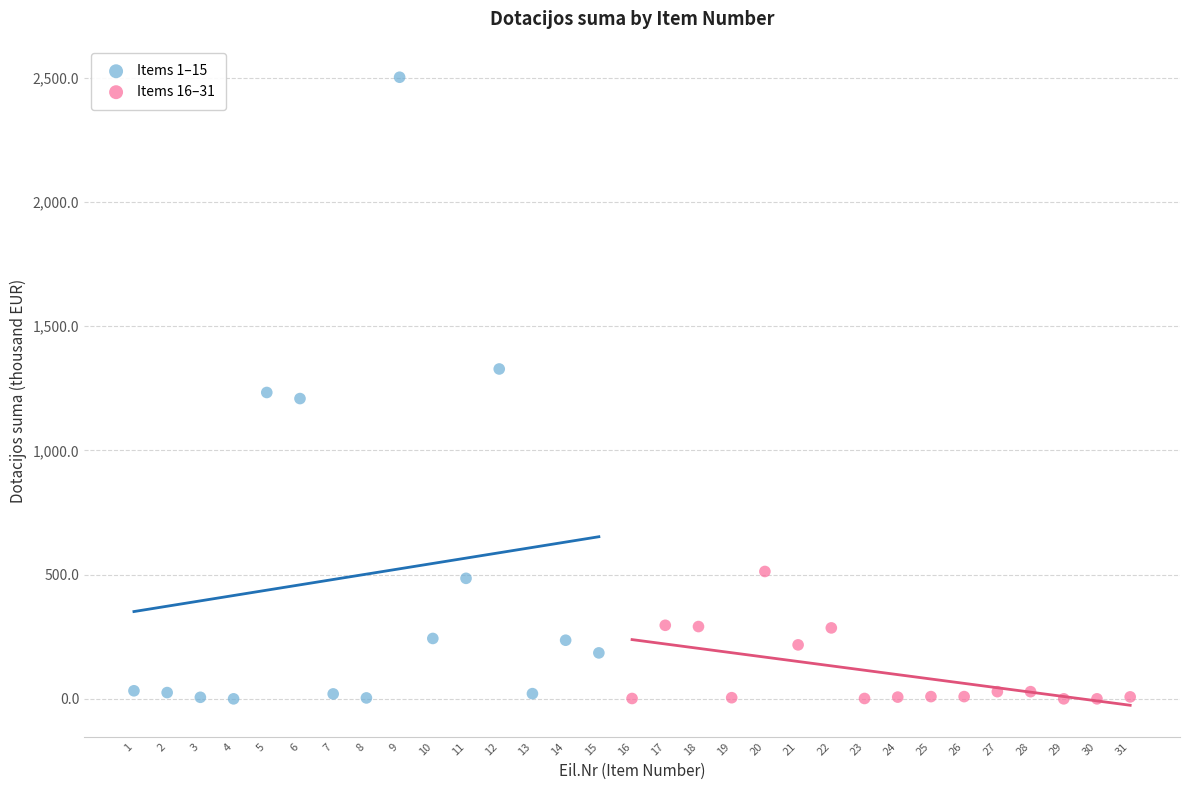

Which series contains the highest Y value?

Items 1–15